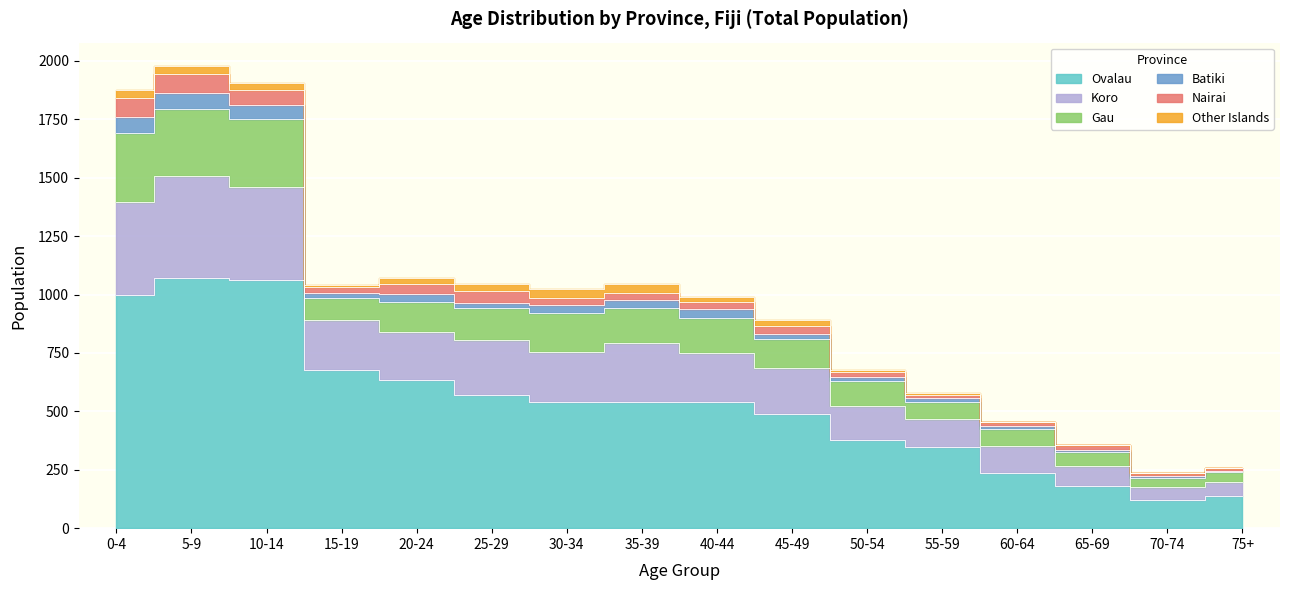

True or false: Ovalau has a value of 1692 at 10-14.

False